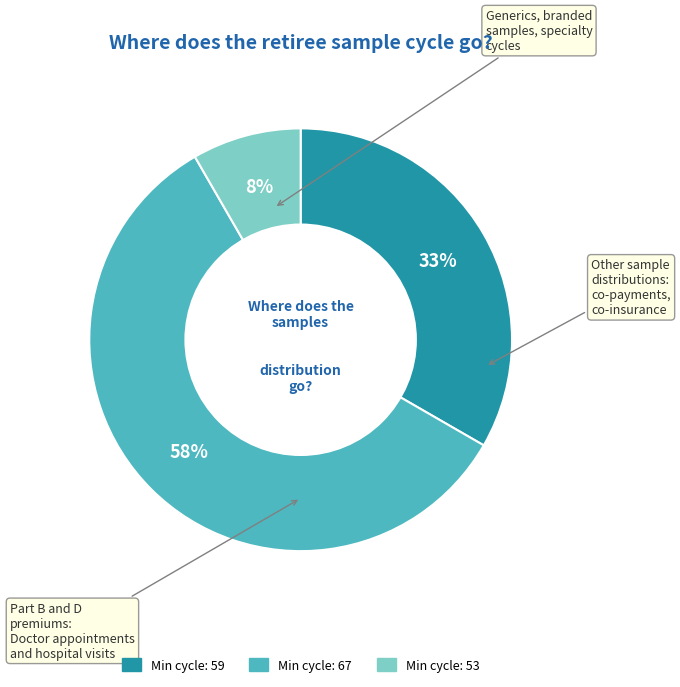

To the nearest percent, what is the average slice percentage?

33%